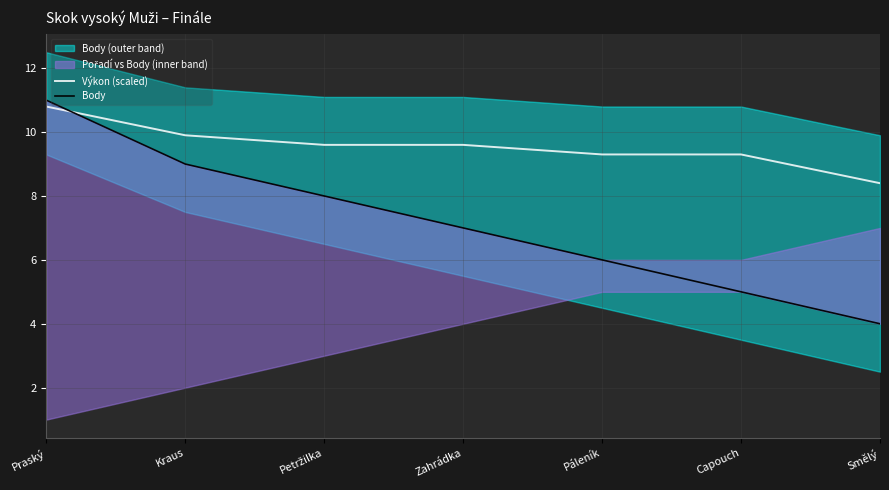

True or false: Body and Výkon (scaled) cross at least once.

True